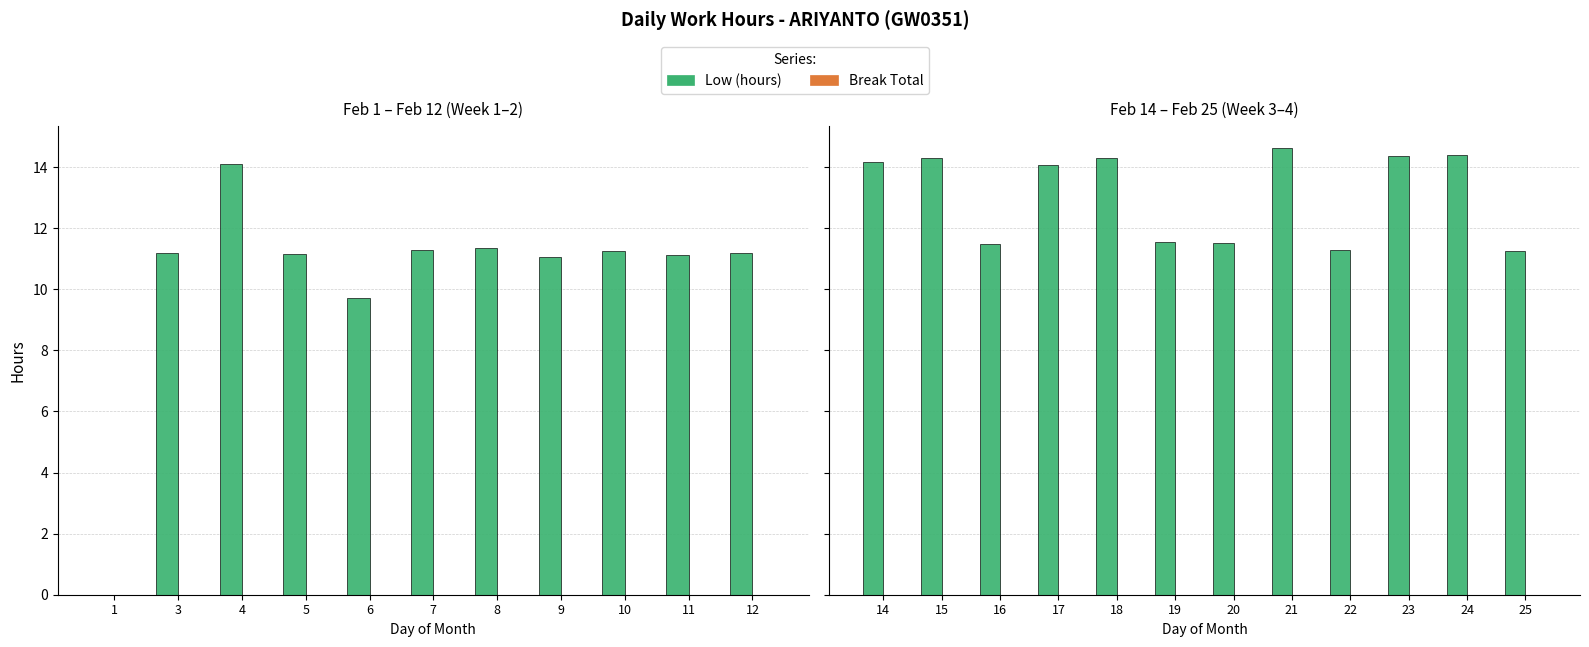

What is the label of the 9th bar from the left?

10